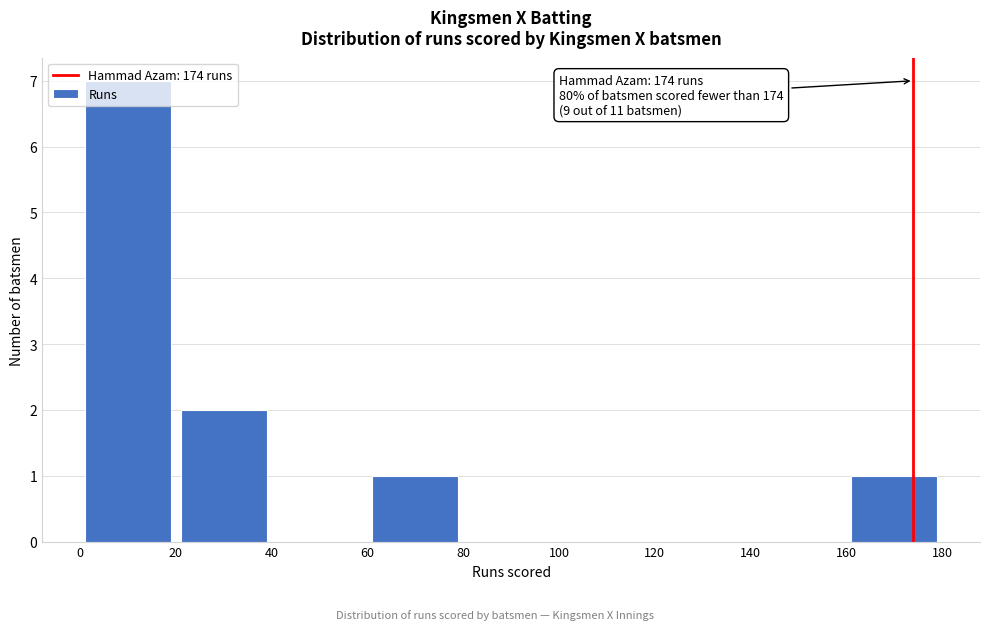

Over which range of the x-axis is the bar tallest?

0 to 20